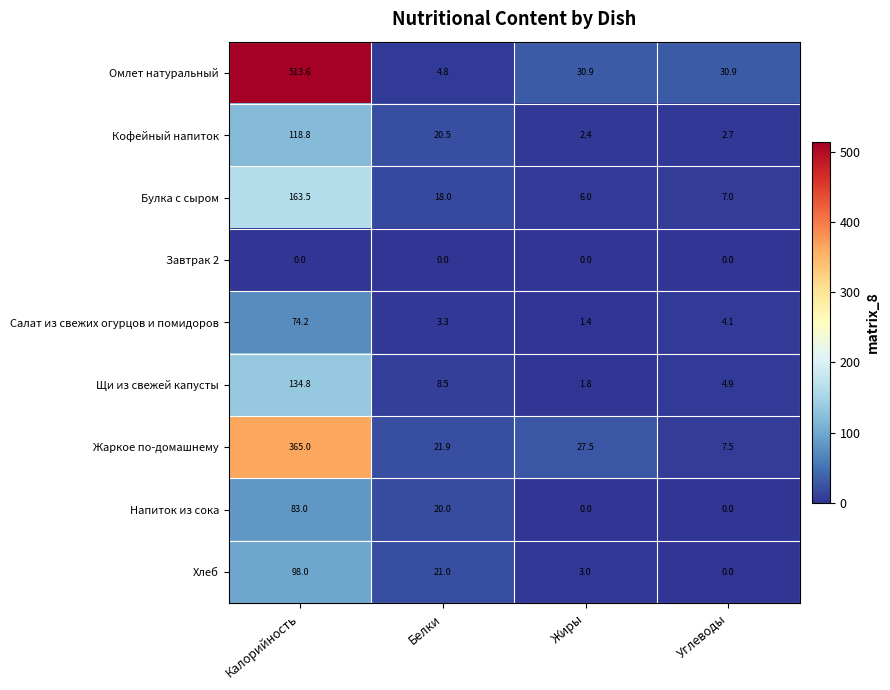

Which series has the largest total across all categories?

Омлет натуральный